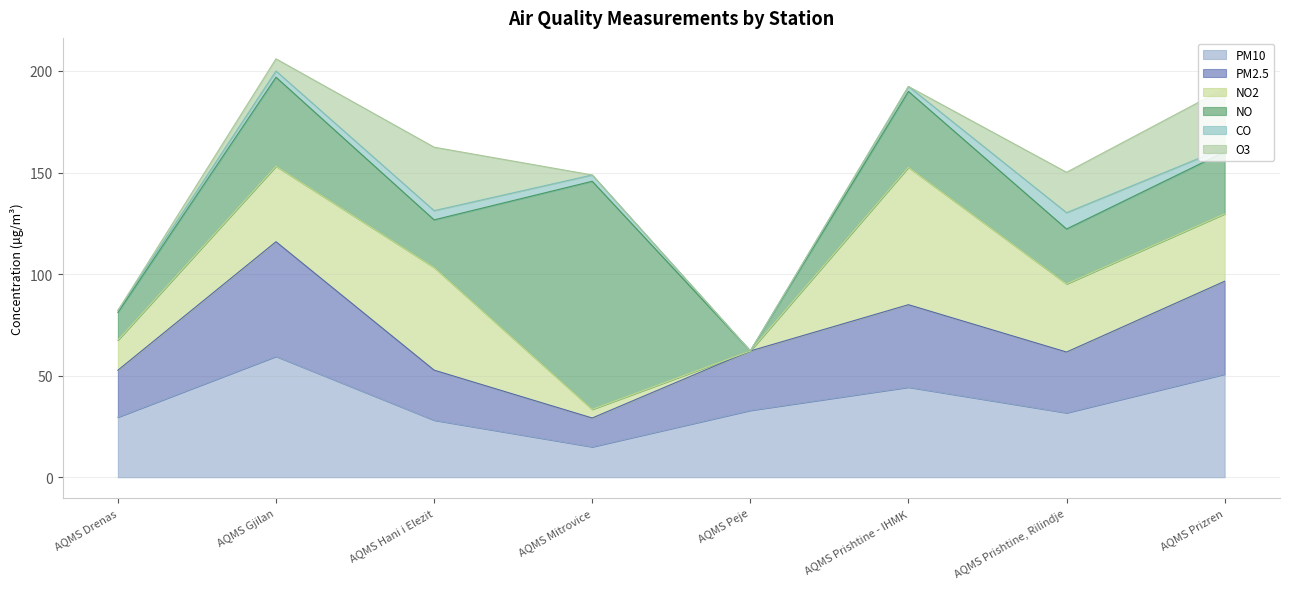

Between AQMS Prishtine - IHMK and AQMS Prishtine, Rilindje, which is larger?

AQMS Prishtine - IHMK